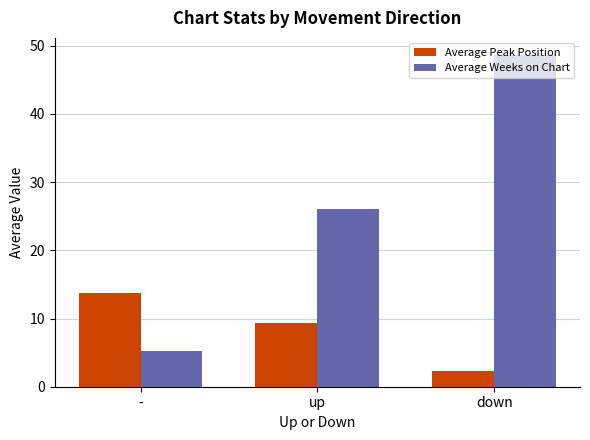

Rank the series by their maximum value, from highest to lowest.

Average Weeks on Chart, Average Peak Position